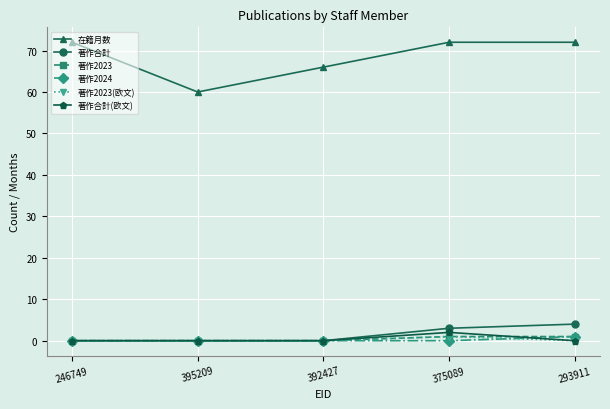

True or false: 著作合計 and 在籍月数 cross at least once.

False